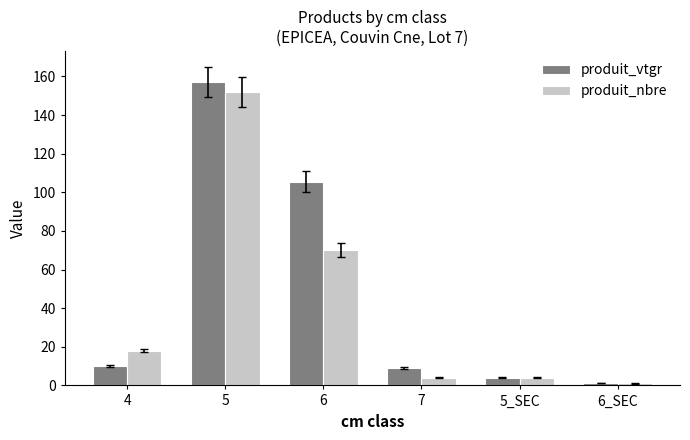

What is the label of the 3rd bar from the left?

6